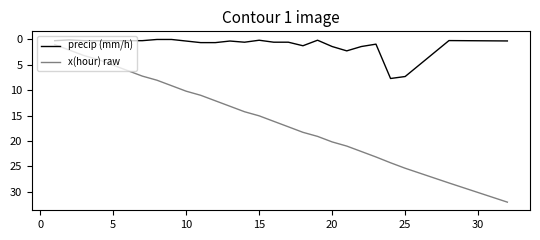

True or false: x(hour) raw has more than 1 points higher than both neighbors.

False